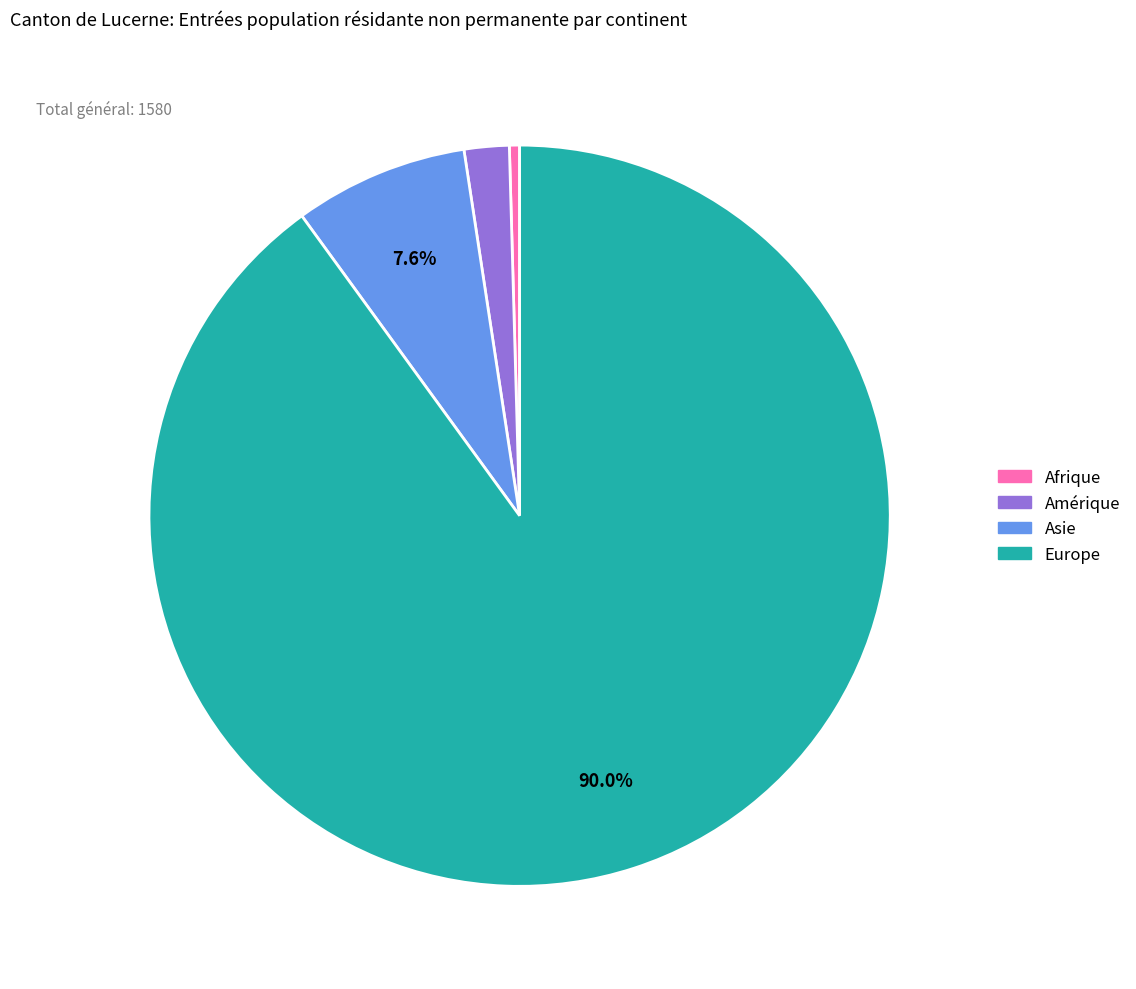

Combined, do Europe and Asie account for over 50%?

Yes